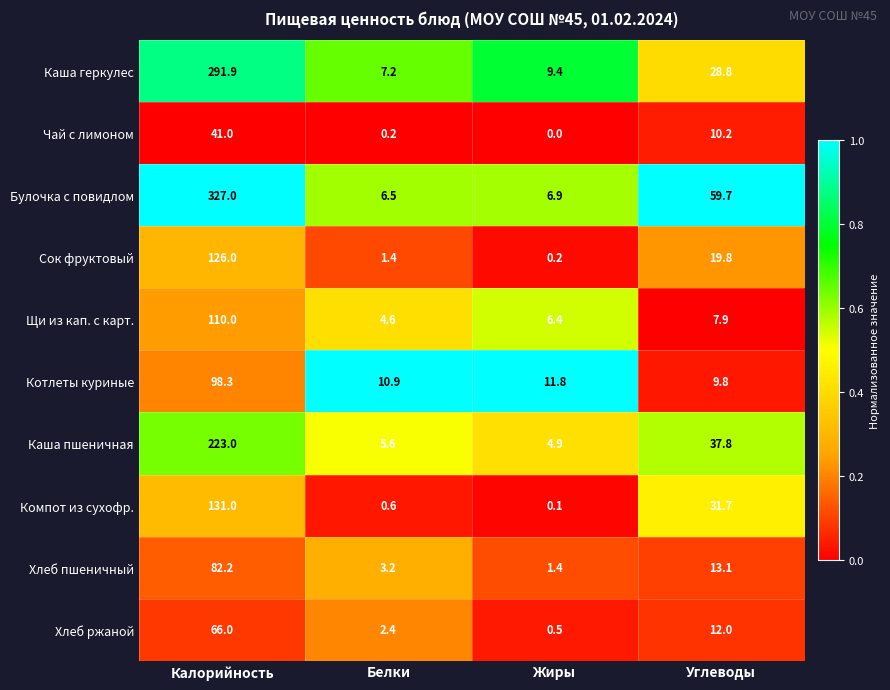

What is the difference between the Котлеты куриные values at Калорийность and Жиры?

86.5